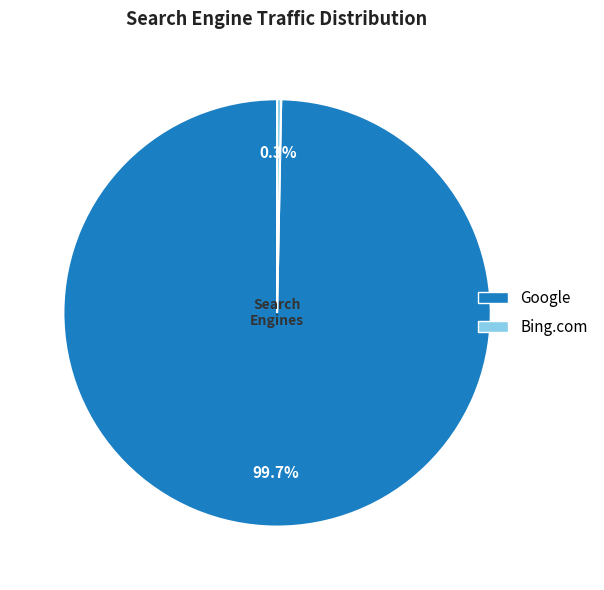

Does any single category account for the majority?

Yes